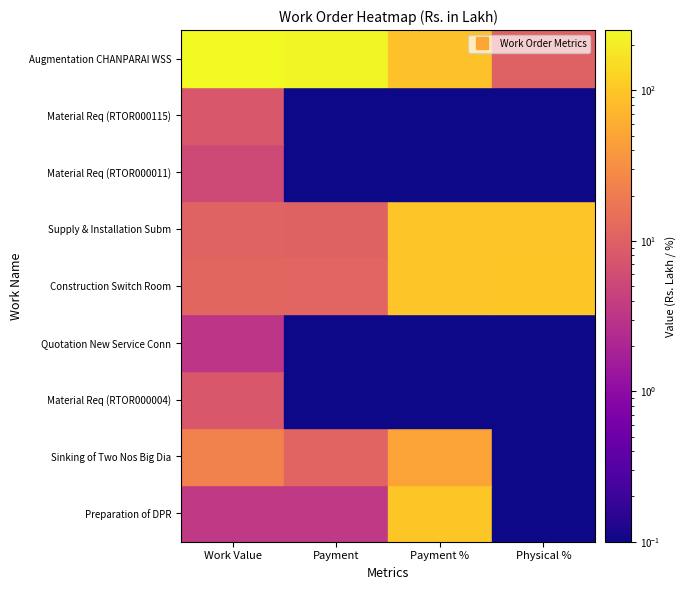

Reading left to right, extract all data points from this chart.

Preparation of DPR: Work Value=3.4	Payment=3.4	Payment %=99.9	Physical %=0.0
Sinking of Two Nos Big Dia: Work Value=22.6	Payment=11.0	Payment %=48.7	Physical %=0.0
Material Req (RTOR000004): Work Value=7.9	Payment=0.0	Payment %=0.0	Physical %=0.0
Quotation New Service Conn: Work Value=3.2	Payment=0.0	Payment %=0.0	Physical %=0.0
Construction Switch Room: Work Value=11.8	Payment=11.2	Payment %=95.3	Physical %=100.0
Supply & Installation Subm: Work Value=10.7	Payment=10.4	Payment %=96.8	Physical %=97.0
Material Req (RTOR000011): Work Value=5.5	Payment=0.0	Payment %=0.0	Physical %=0.0
Material Req (RTOR000115): Work Value=7.9	Payment=0.0	Payment %=0.0	Physical %=0.0
Augmentation CHANPARAI WSS: Work Value=251.9	Payment=230.9	Payment %=91.7	Physical %=10.0